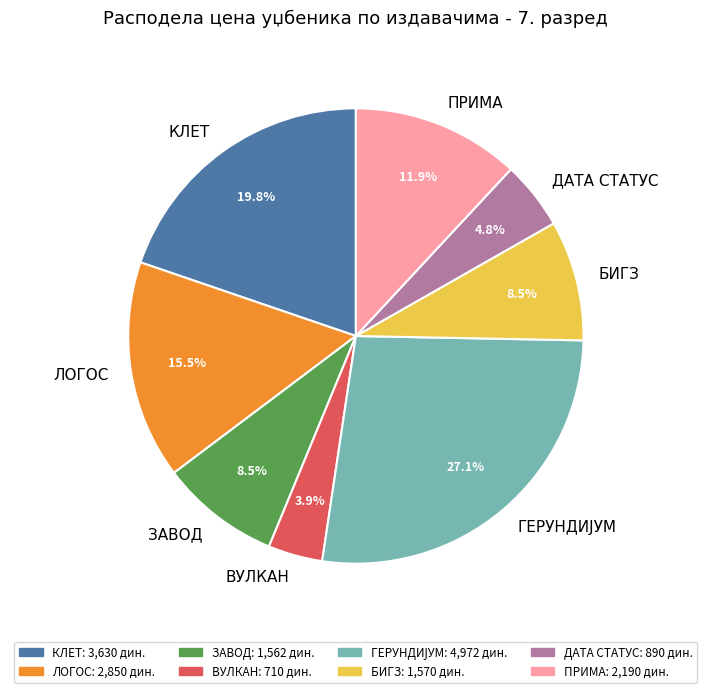

How many slices are in this pie chart?

8